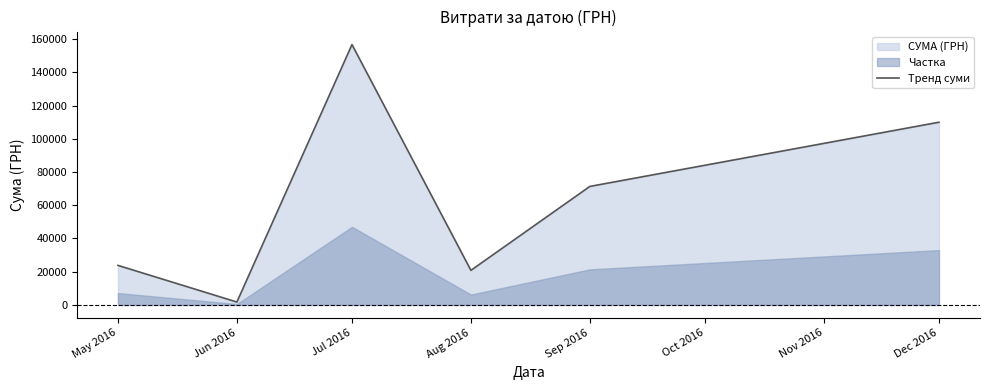

What is the change in value from Jun 2016 to Sep 2016?

+69582.2